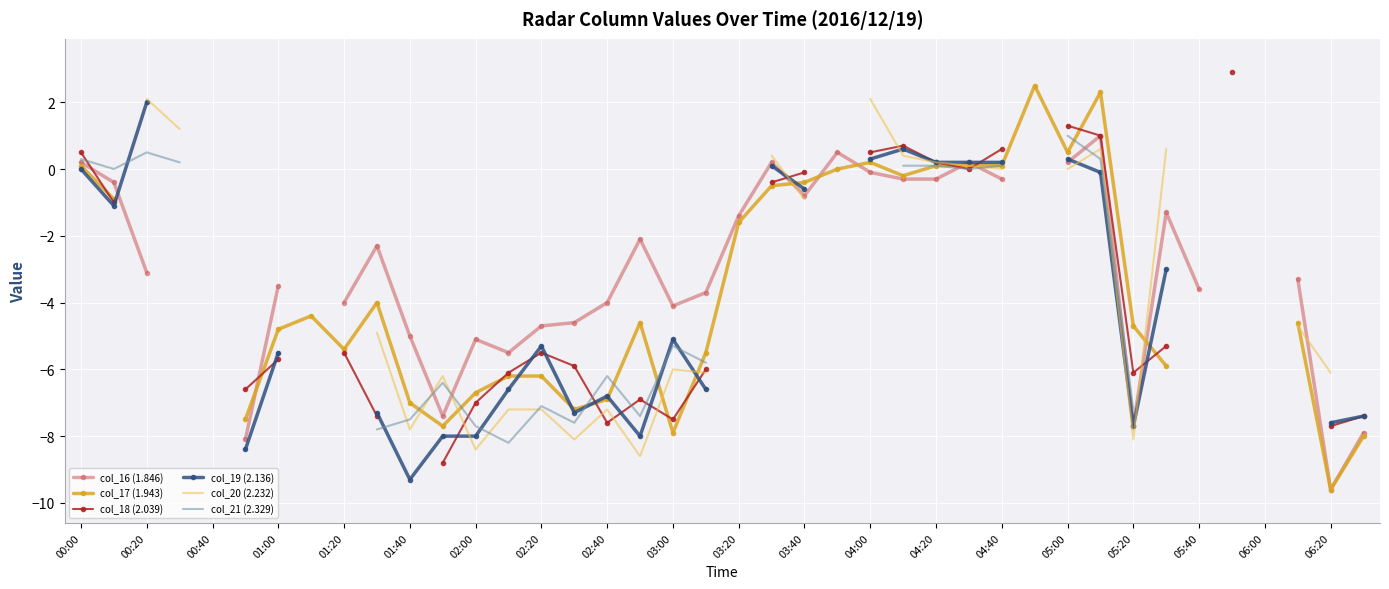

Between 25 and 39, which series saw the biggest shift?

col_18 (2.039)